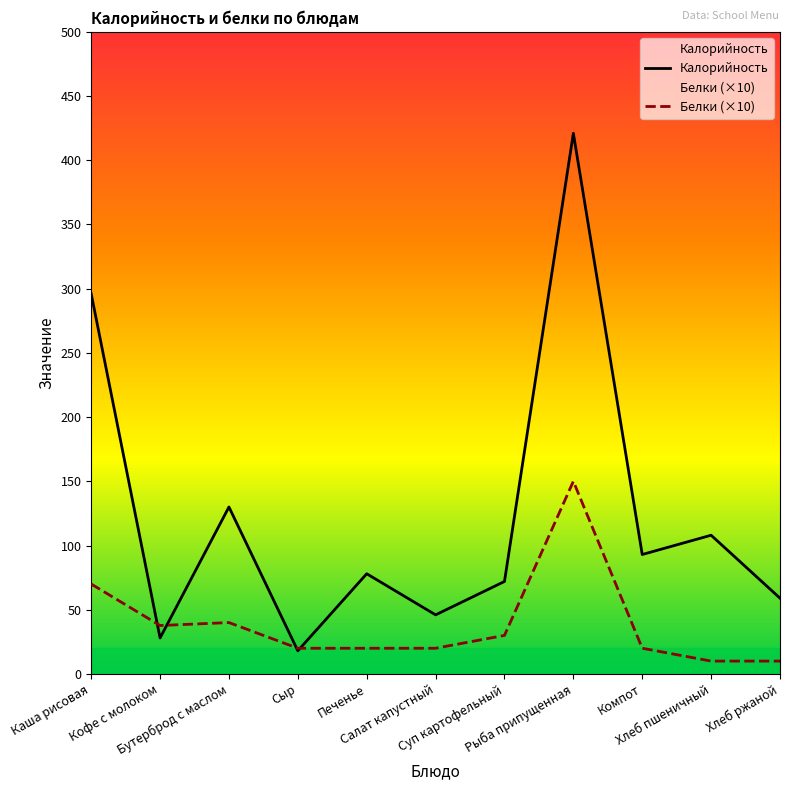

Which label corresponds to the smallest value in the chart?

Хлеб пшеничный